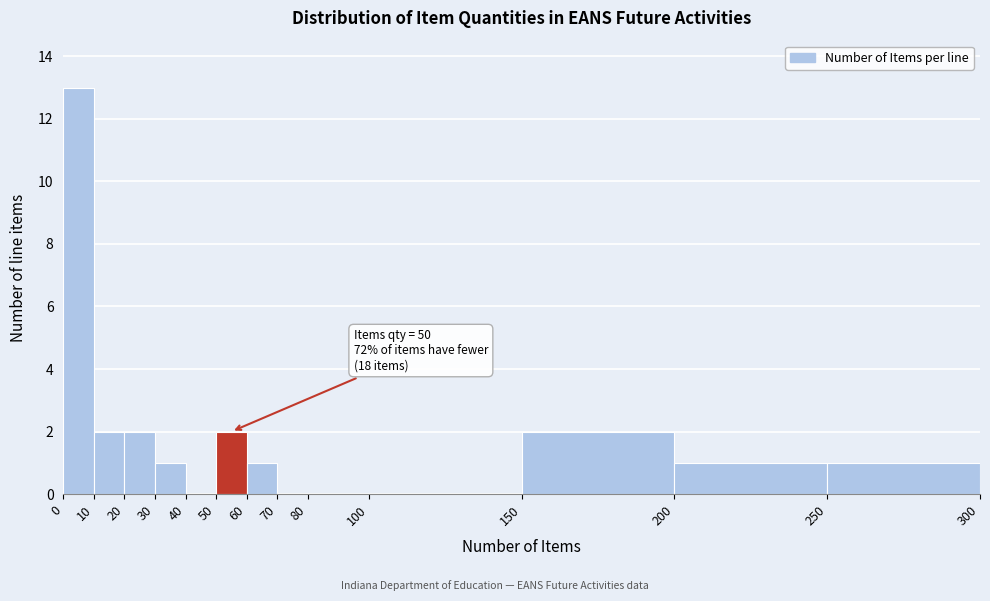

Over which range of the x-axis is the bar tallest?

0 to 10